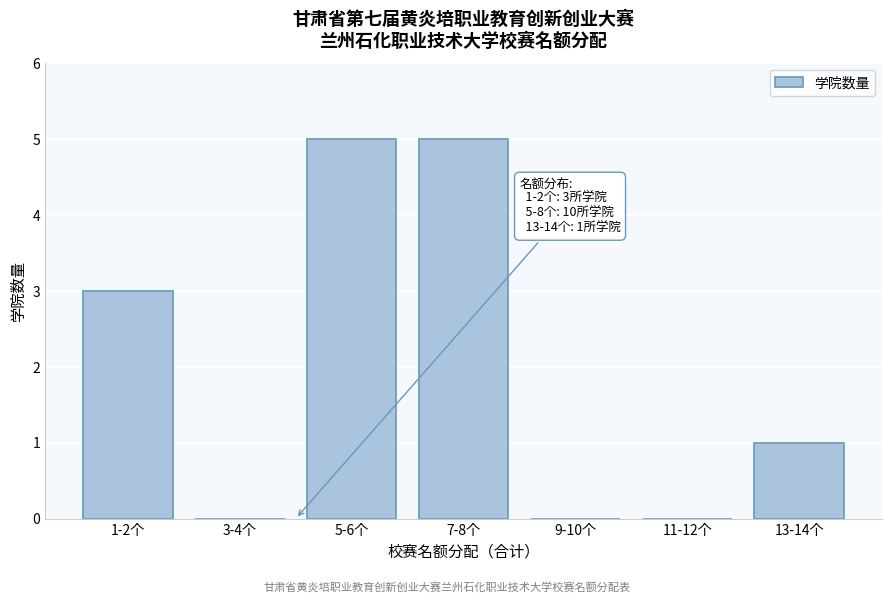

Reading left to right, extract all data points from this chart.

1-2个=3	3-4个=0	5-6个=5	7-8个=5	9-10个=0	11-12个=0	13-14个=1